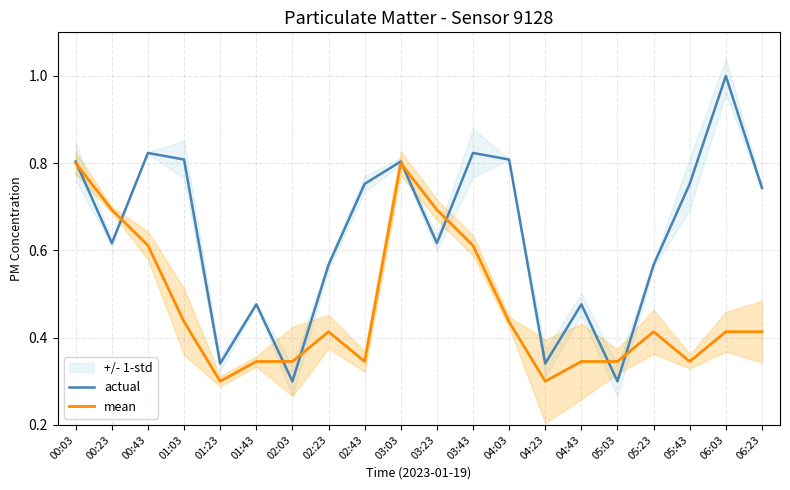

After their last crossing, which series has the higher values: actual or mean?

actual